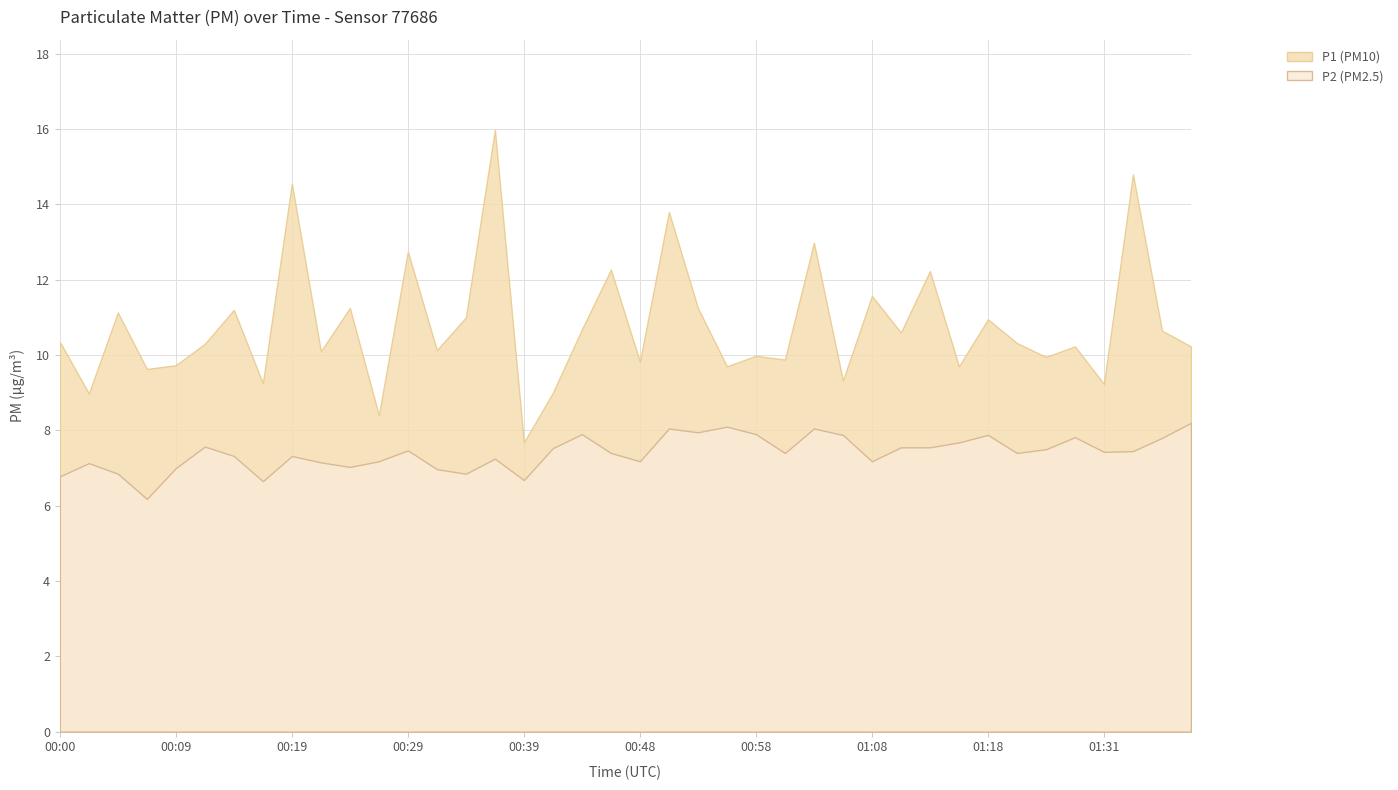

What is the difference between the second highest and minimum values in the P2 series?

1.9